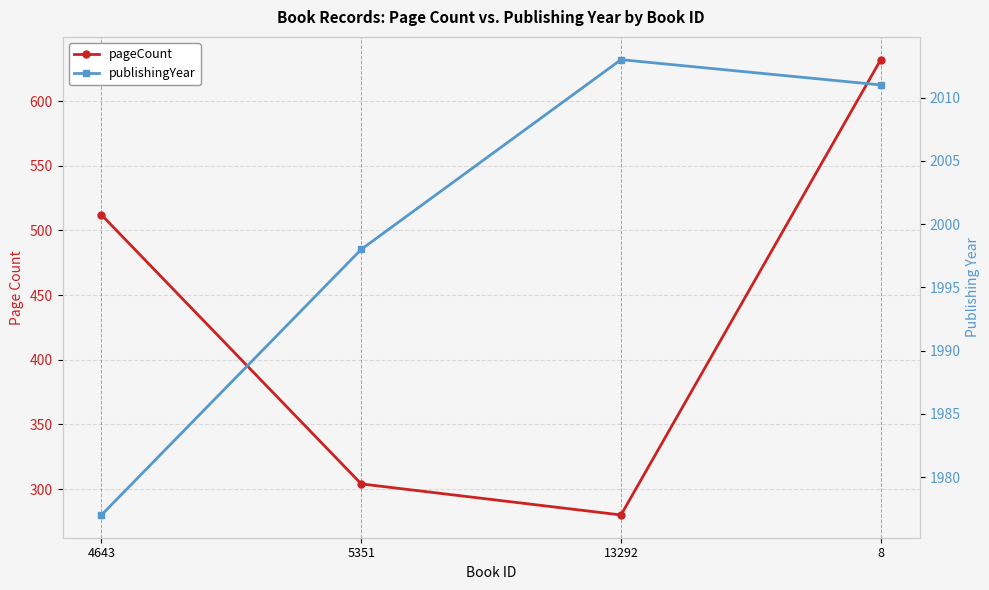

True or false: pageCount and publishingYear cross at least once.

False